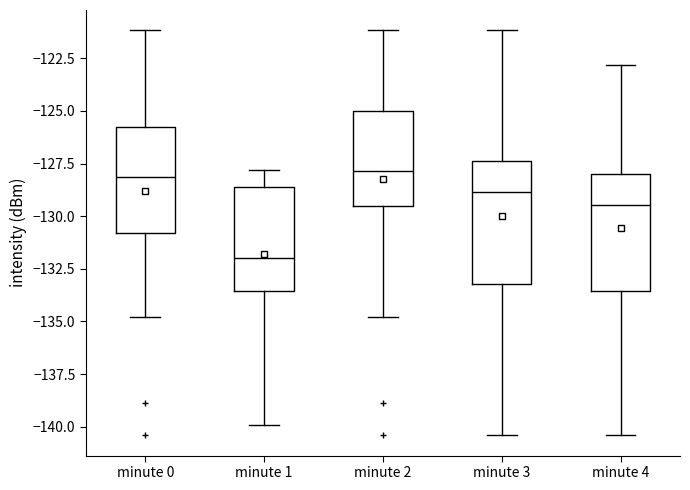

Where does the lower whisker of the box for minute 1 end on the y-axis? The values are not printed on the chart, so give them approximately, as read against the axis.

-140.0